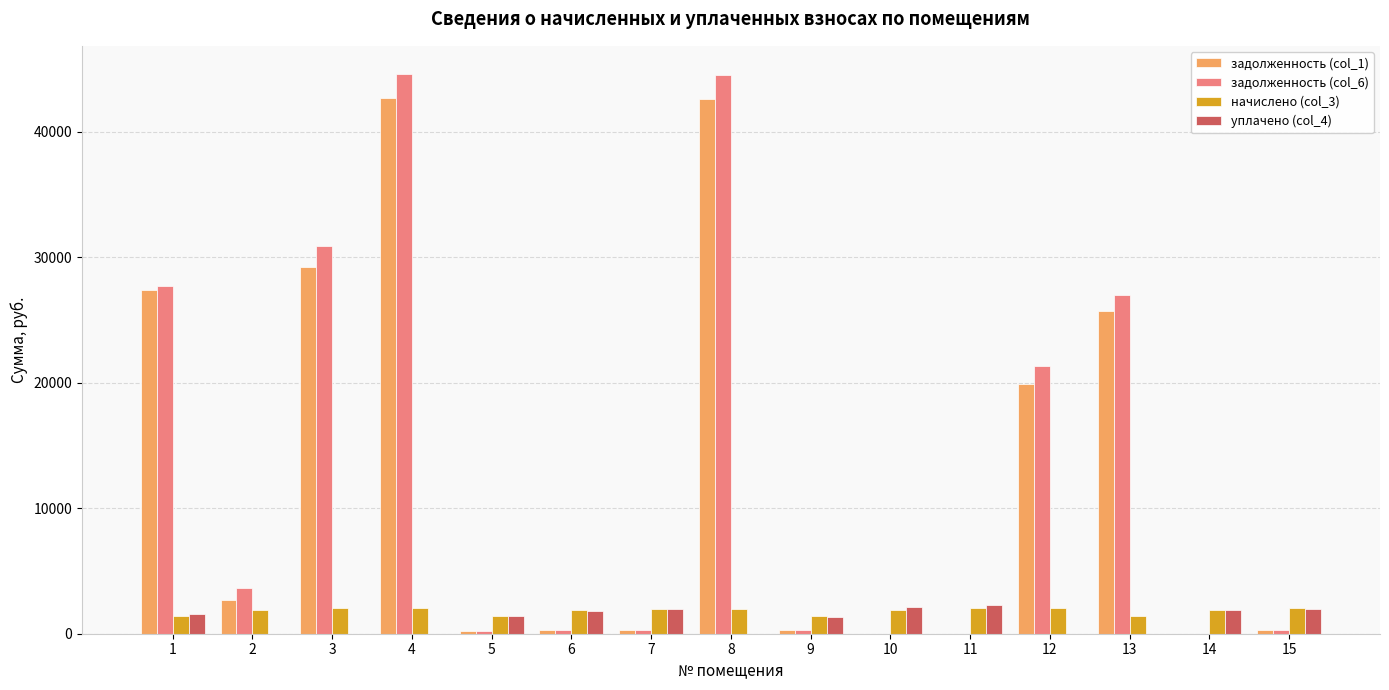

What is the sum of all начислено (col_3) values?

27182.8